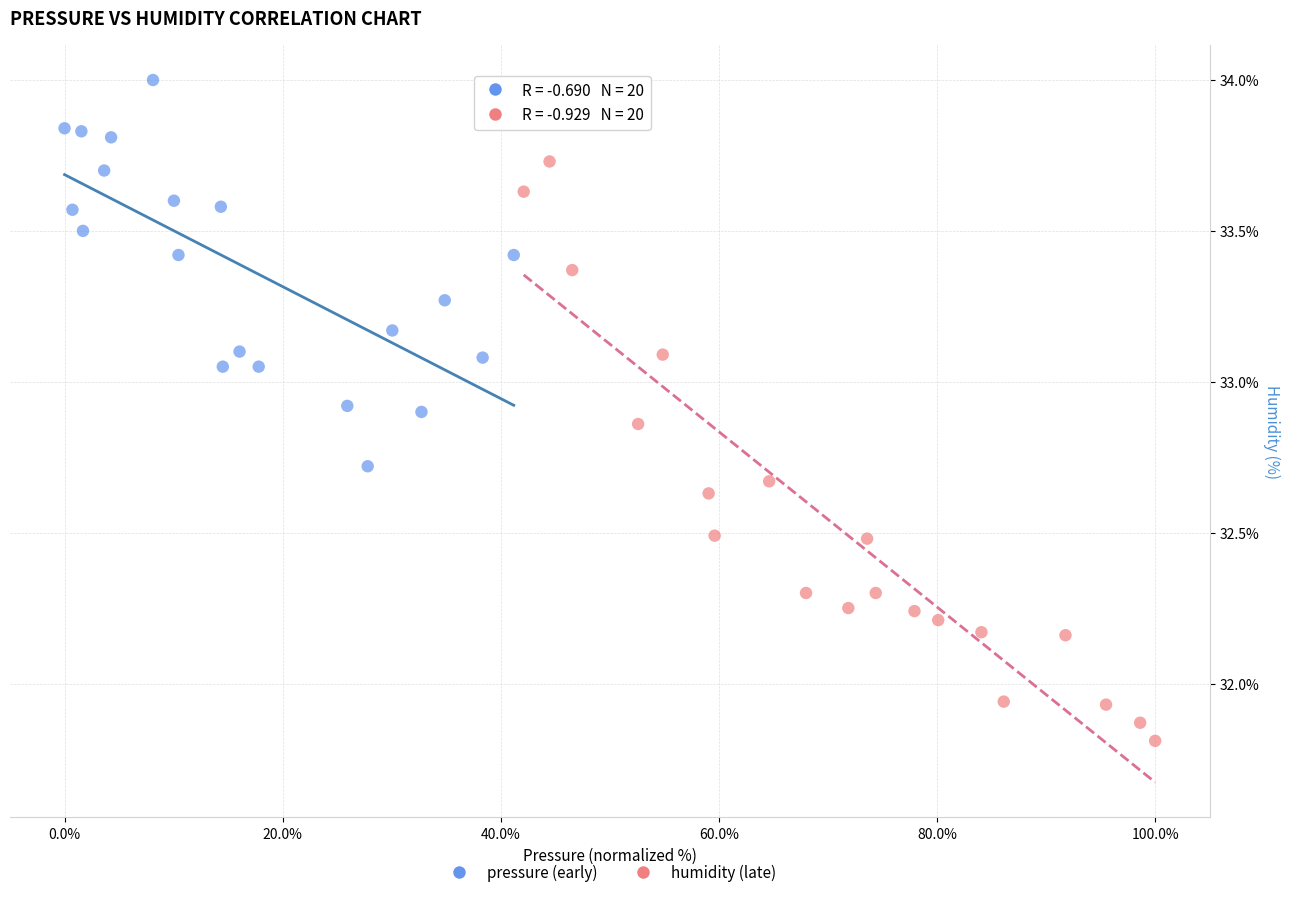

Which series has the largest Y range (max minus min)?

humidity (late)